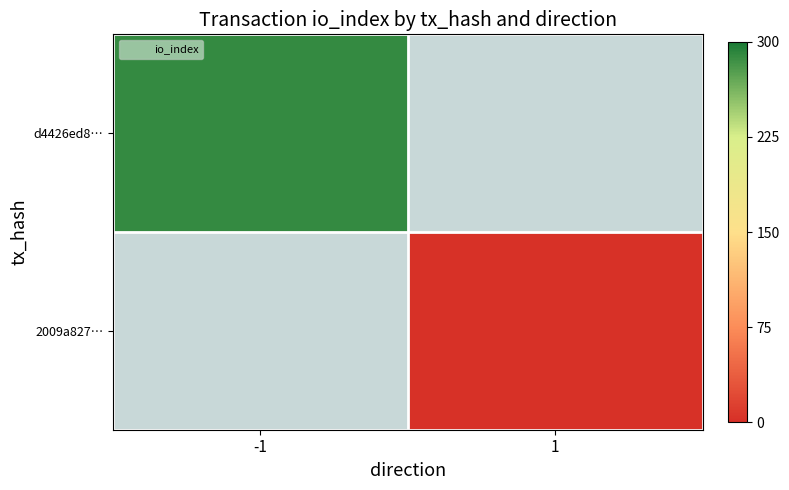

At how many categories does at least one series exceed 270?

1